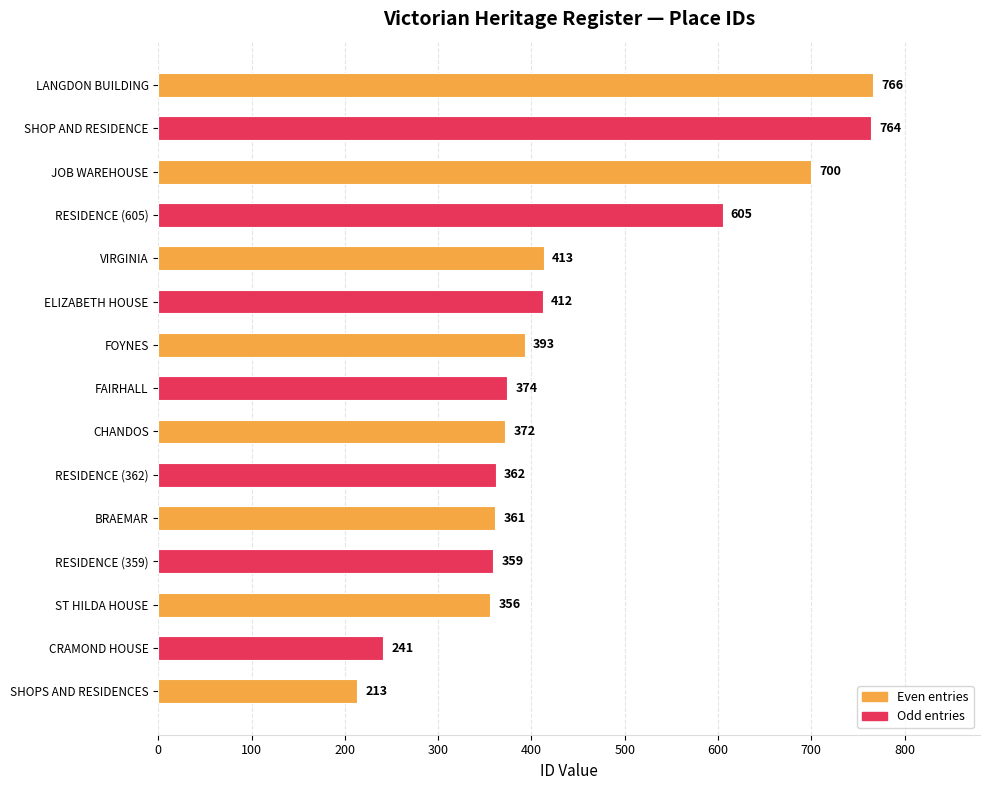

At which label is the value closest to 489?

VIRGINIA